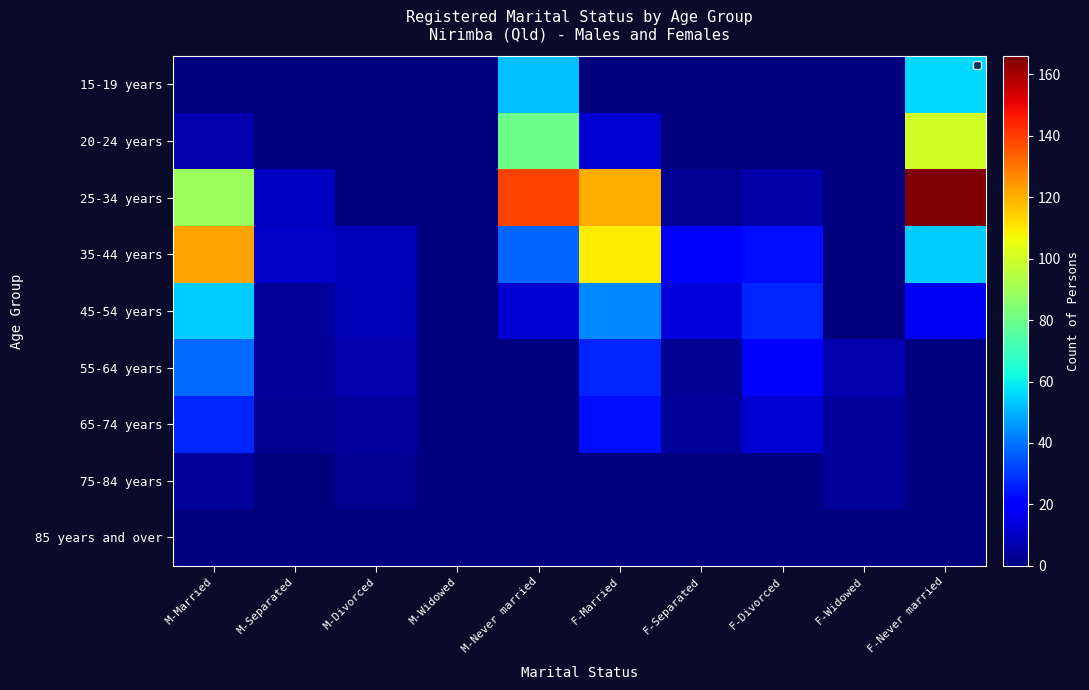

True or false: 20-24 years has a value of 0 at M-Divorced.

True